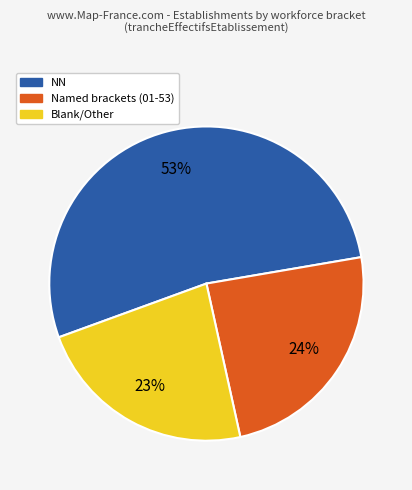

Is there a majority slice in this chart?

Yes